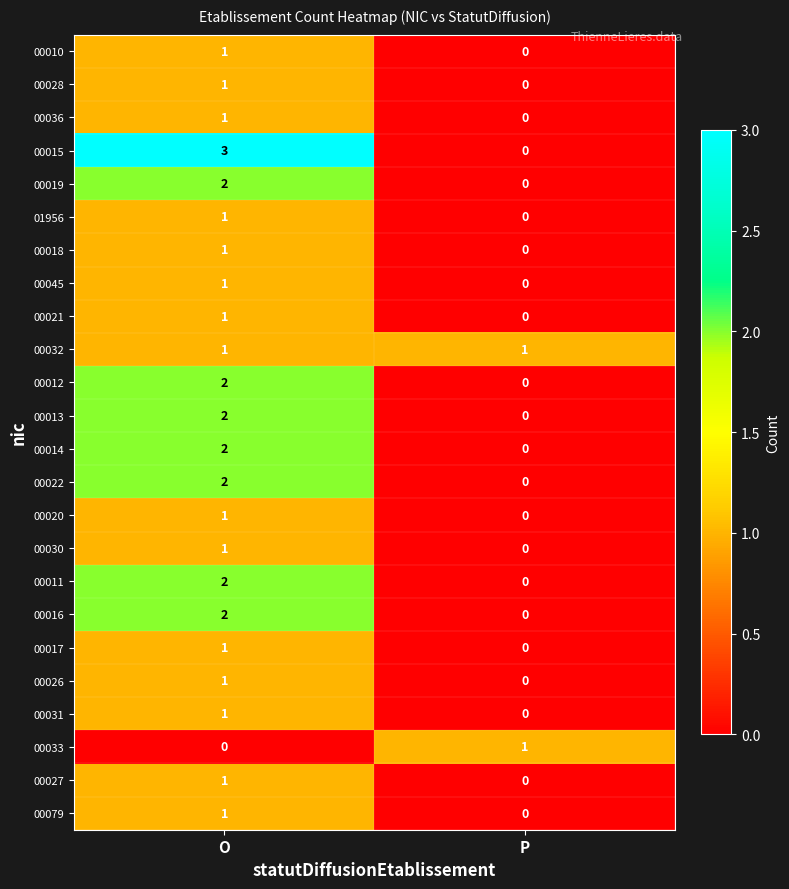

Rank the categories by 00019 value from lowest to highest.

P, O